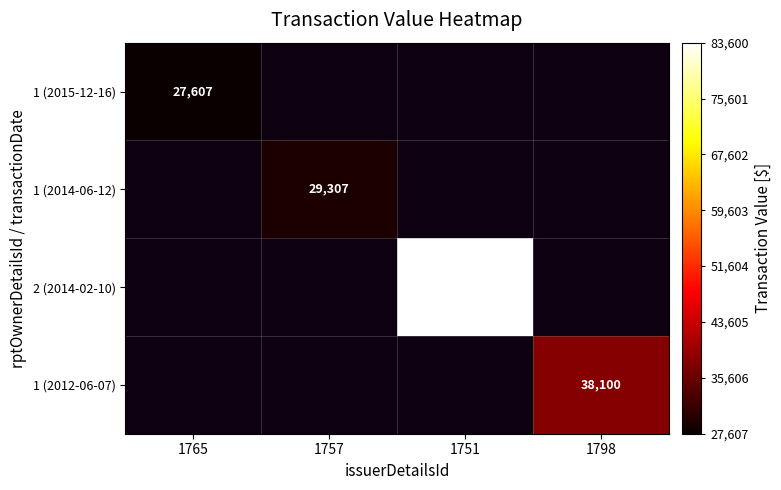

True or false: 1 (2015-12-16) has a value of 27607 at 1765.

True